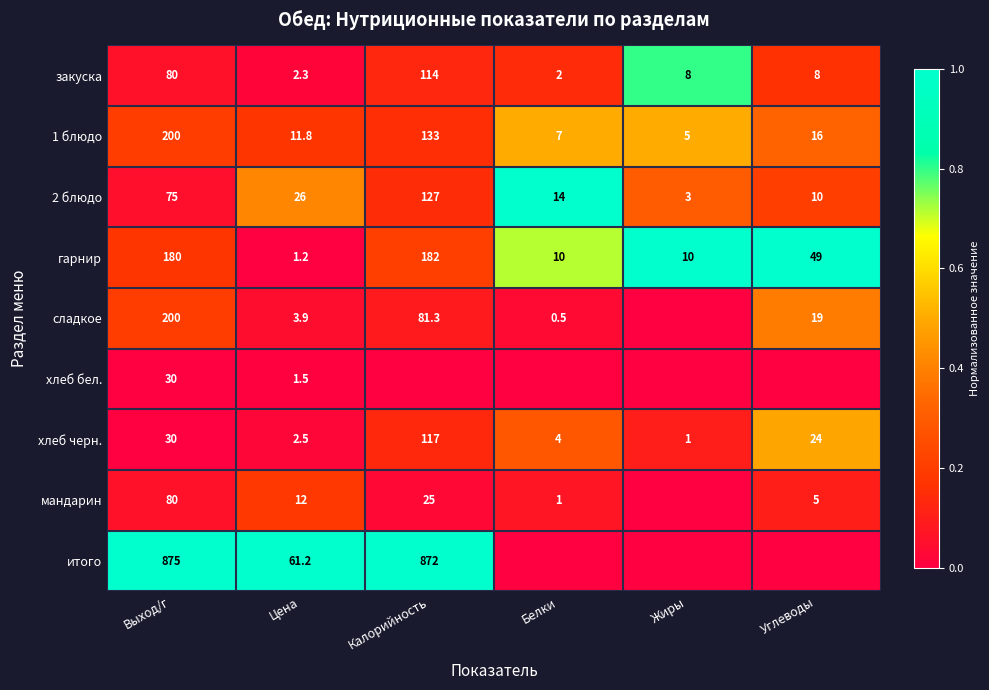

True or false: мандарин has a value of 12.0 at Цена.

True